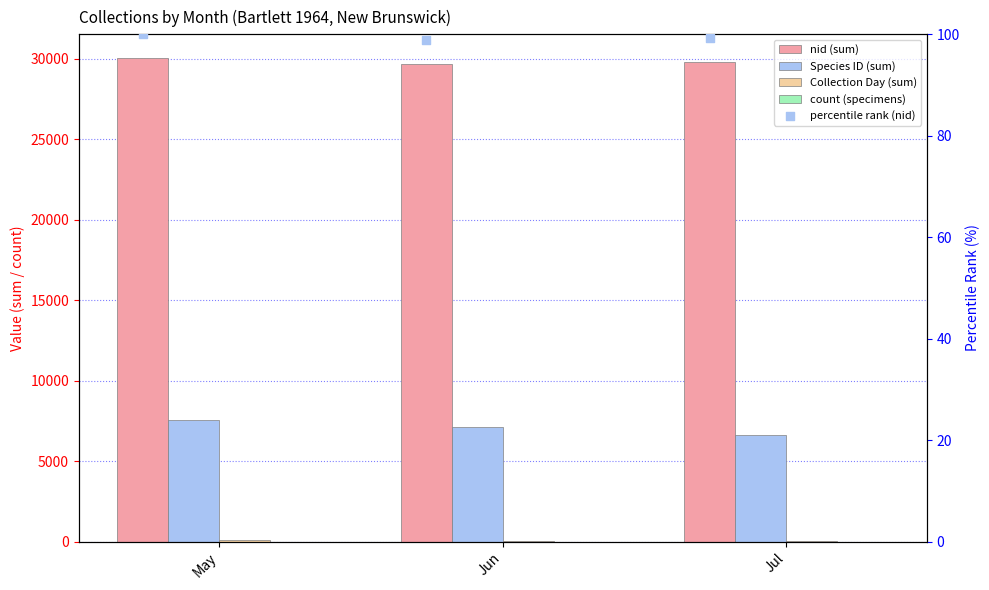

At how many categories does at least one series exceed 7143?

3